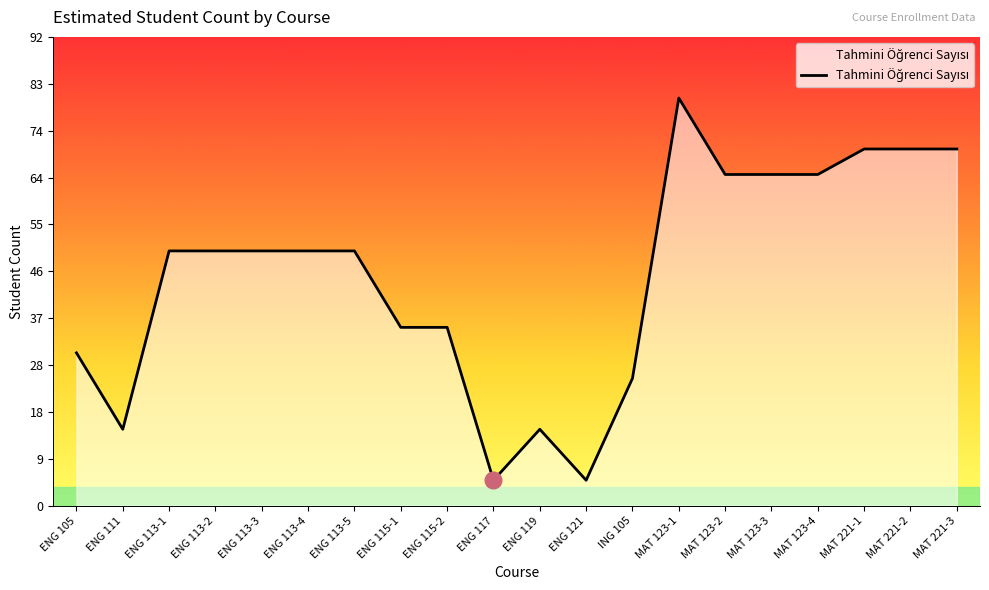

Reading left to right, list all the values displayed in this chart.

ENG 105=30	ENG 111=15	ENG 113-1=50	ENG 113-2=50	ENG 113-3=50	ENG 113-4=50	ENG 113-5=50	ENG 115-1=35	ENG 115-2=35	ENG 117=5	ENG 119=15	ENG 121=5	ING 105=25	MAT 123-1=80	MAT 123-2=65	MAT 123-3=65	MAT 123-4=65	MAT 221-1=70	MAT 221-2=70	MAT 221-3=70